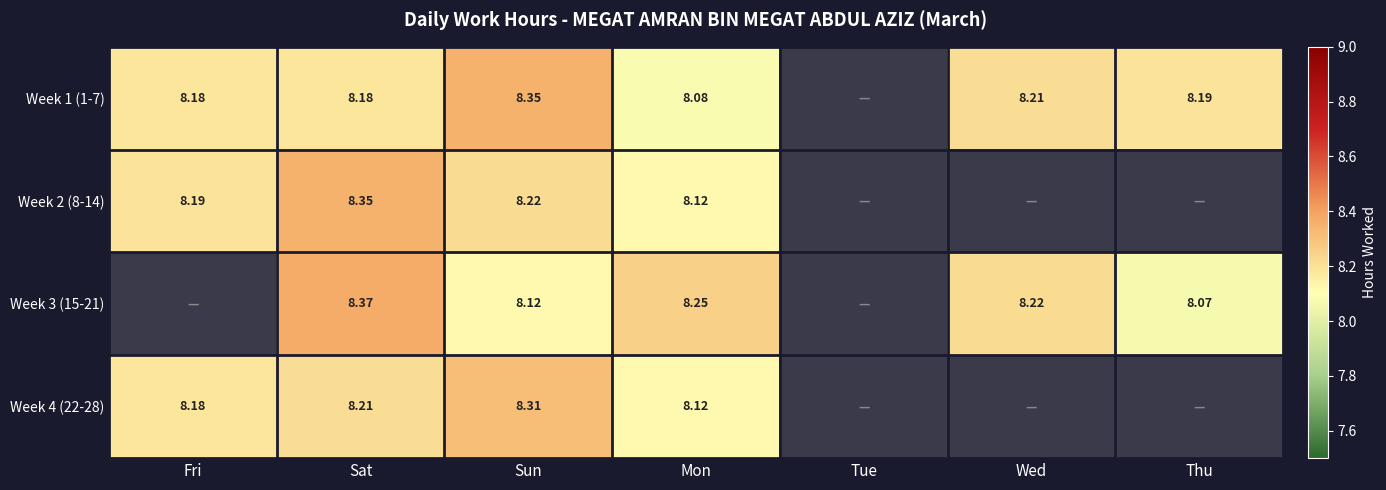

Is the value of Week 4 (22-28) at Fri greater than the value of Week 1 (1-7) at Mon?

Yes